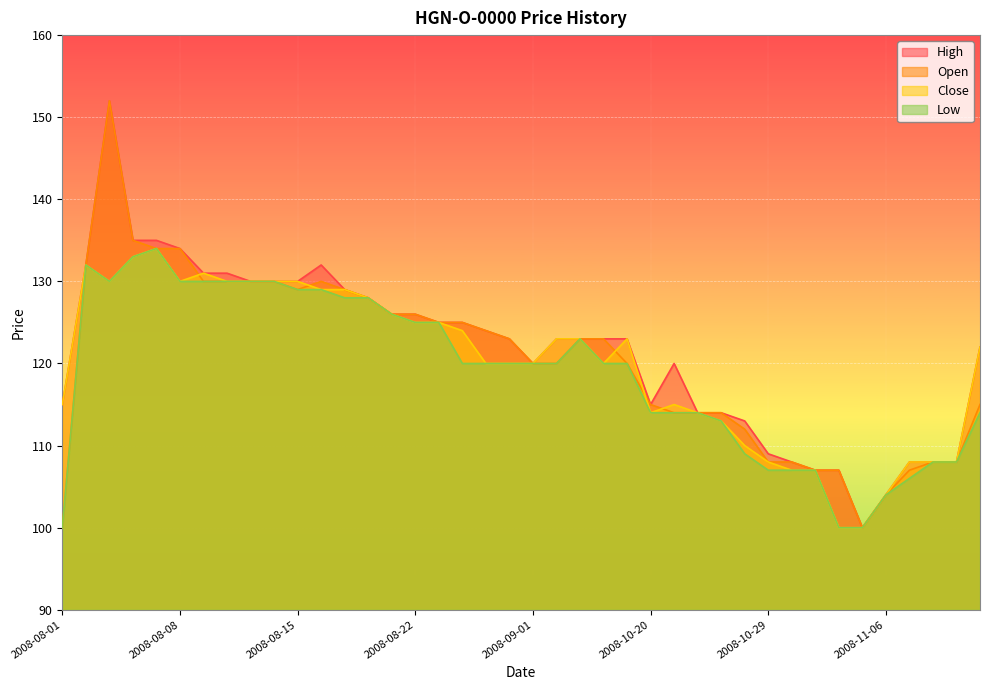

True or false: Open has more than 1 interior local peaks.

True